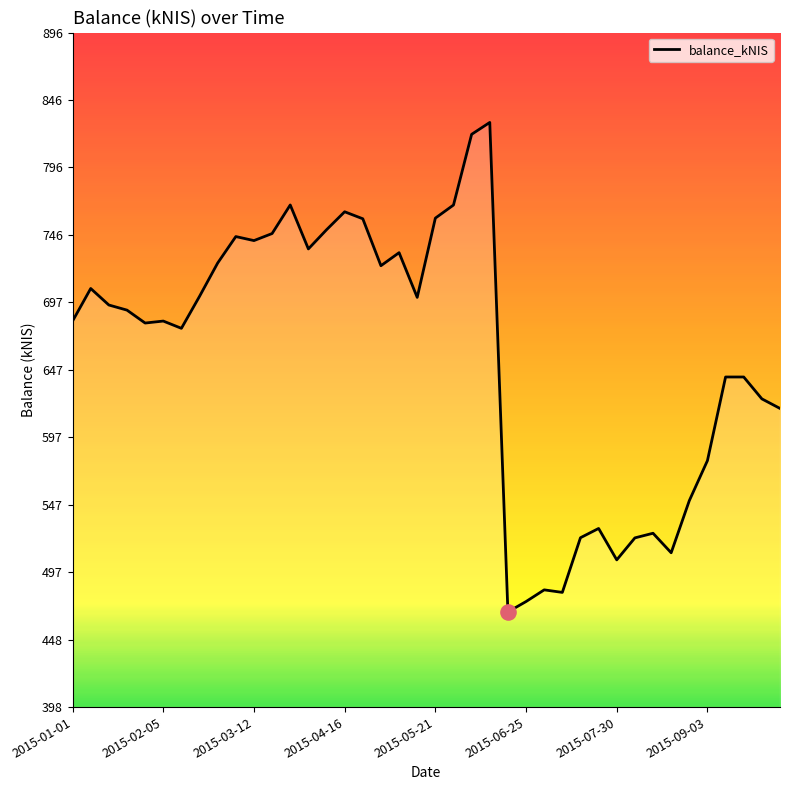

Does the chart have visible grid lines?

No